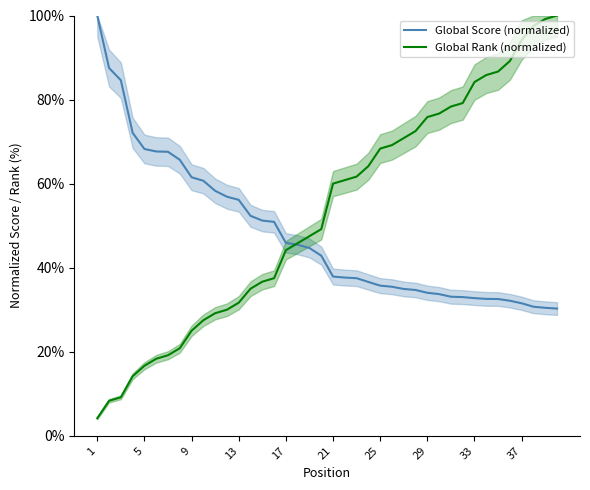

What is the value of the Global Rank (normalized) point at the 3rd from the left?

9.2